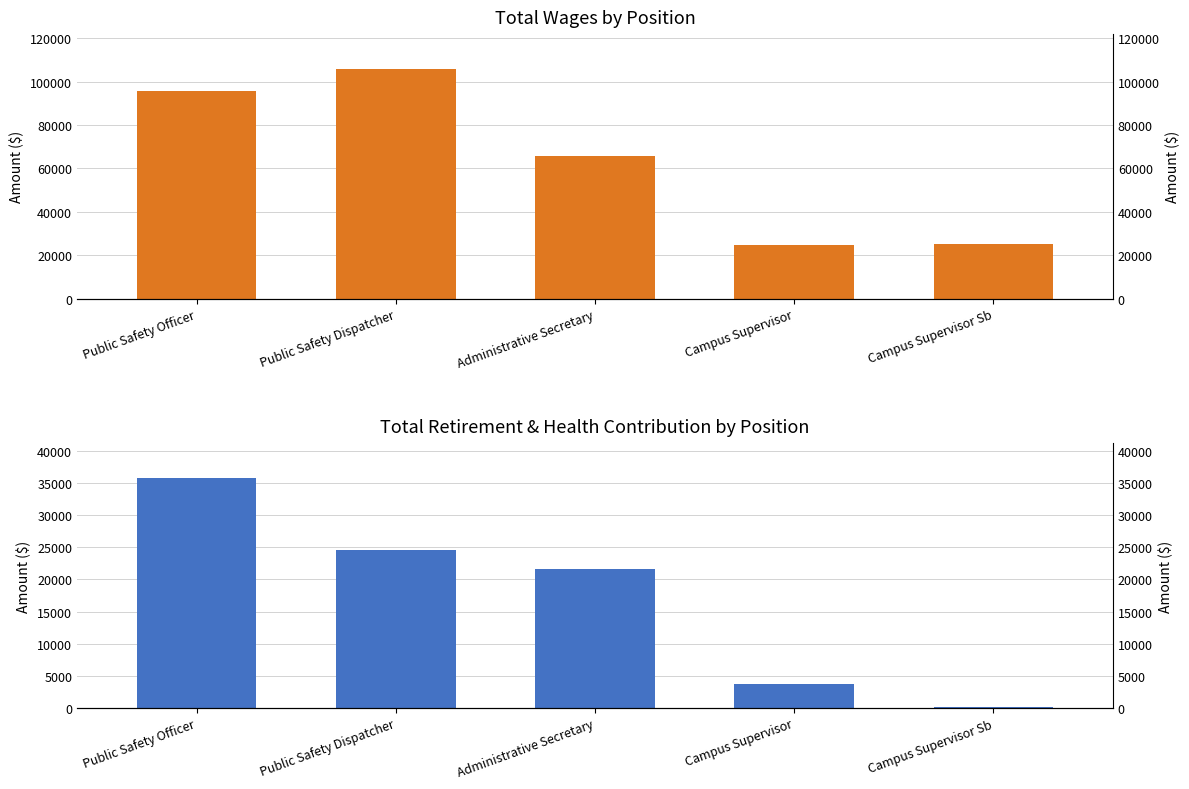

Reading left to right, transcribe all the data shown in this chart.

Total Wages: Public Safety Officer=95626	Public Safety Dispatcher=105990	Administrative Secretary=65606	Campus Supervisor=24890	Campus Supervisor Sb=25095
Total Retirement & Health Contribution: Public Safety Officer=35822	Public Safety Dispatcher=24542	Administrative Secretary=21689	Campus Supervisor=3719	Campus Supervisor Sb=115